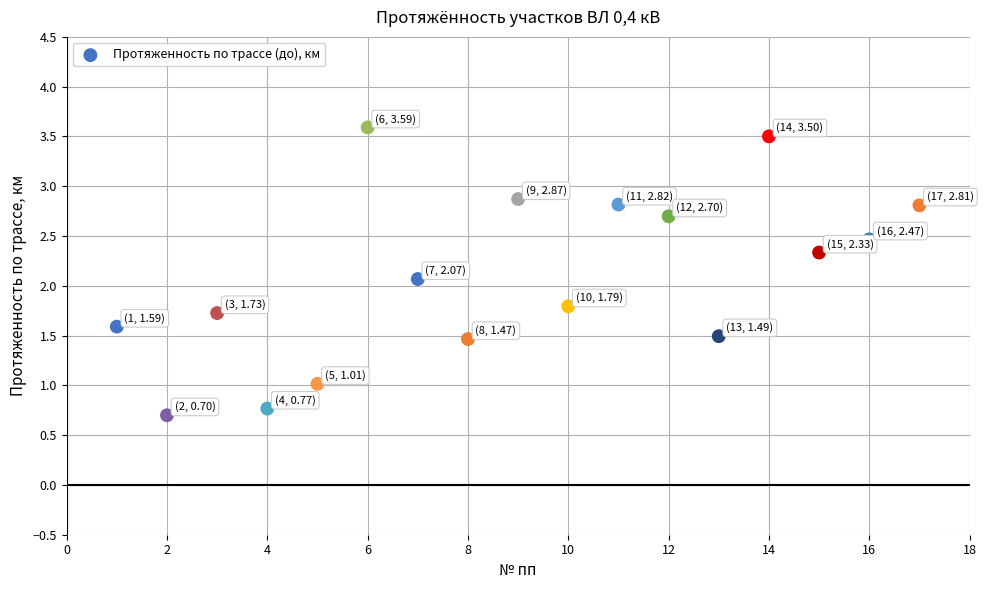

What is the range of Y values (max minus min)?

2.9